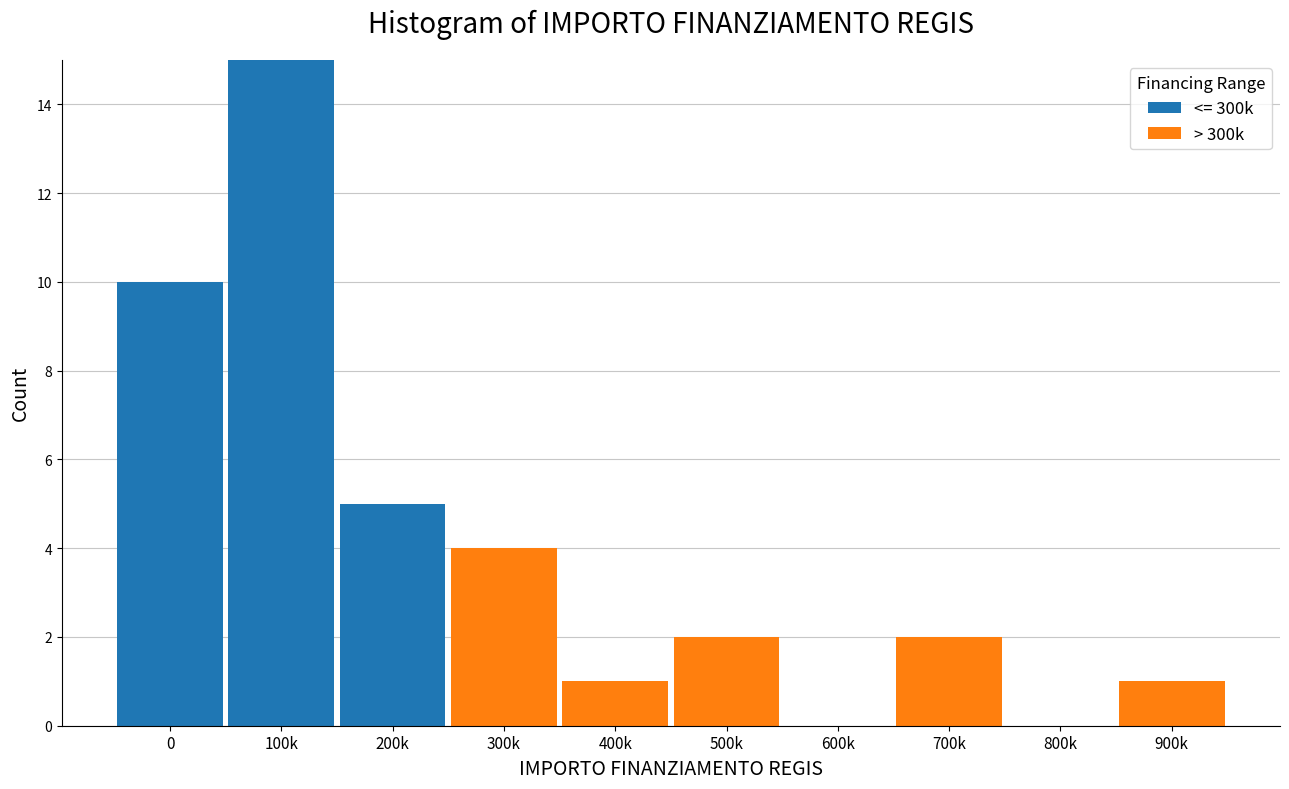

Reading right to left, list the values for the <= 300k series.

900k=0	800k=0	700k=0	600k=0	500k=0	400k=0	300k=0	200k=5	100k=15	0=10